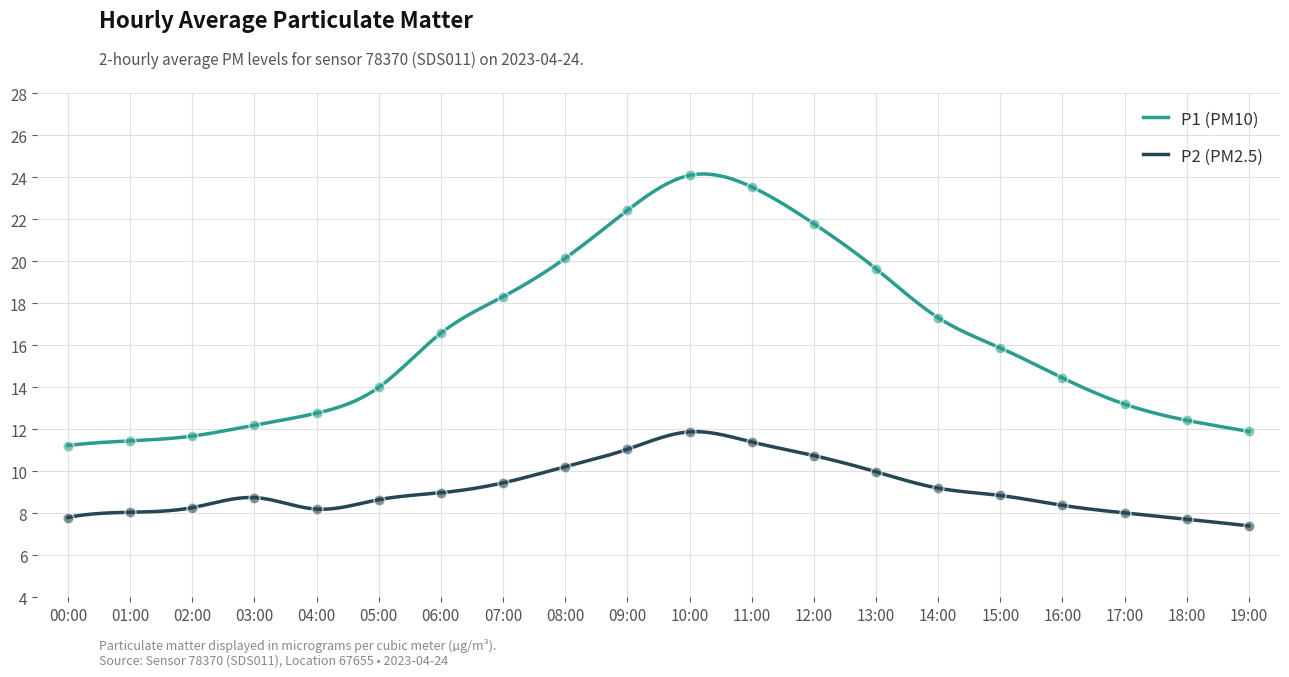

Which series has the largest total across all categories?

P1 (PM10)